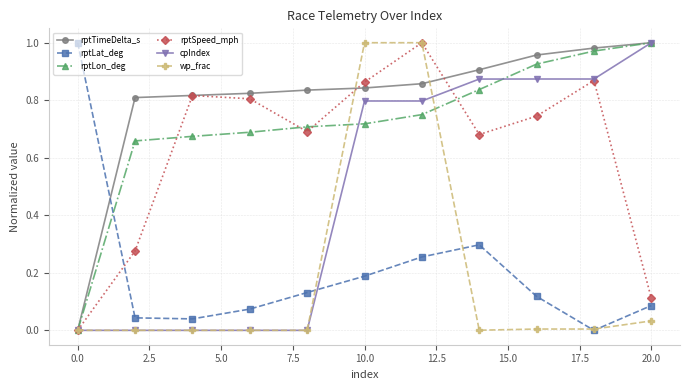

How many interior local peaks does the rptSpeed_mph series have?

3